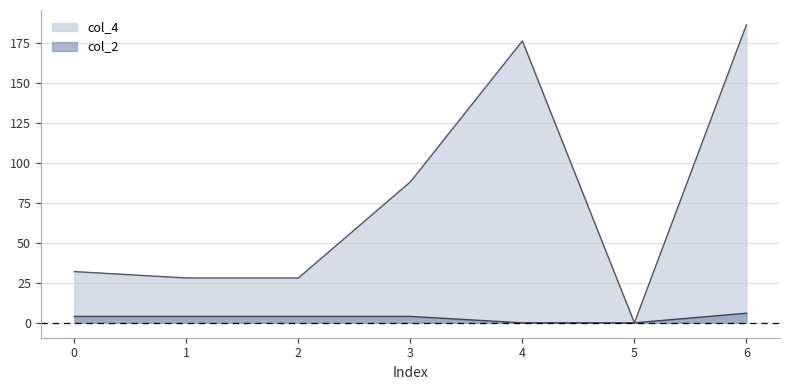

At which category is the sum across all series the highest?

6